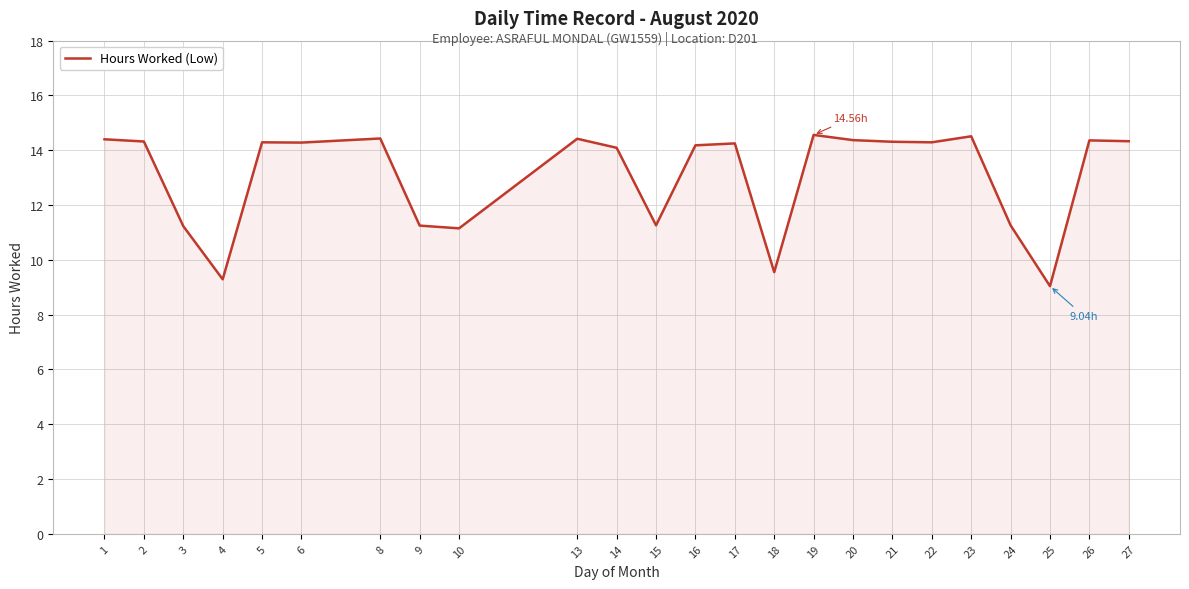

What is the sum of all values?

313.4